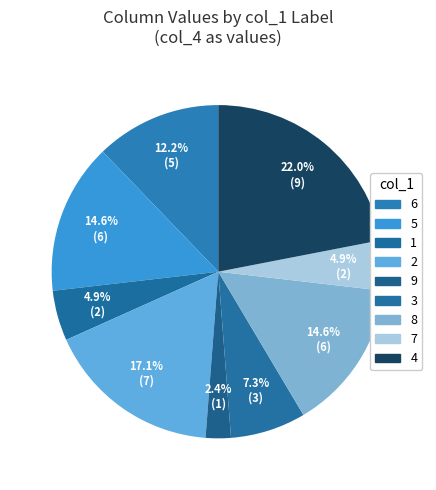

How many segments does this pie chart have?

9